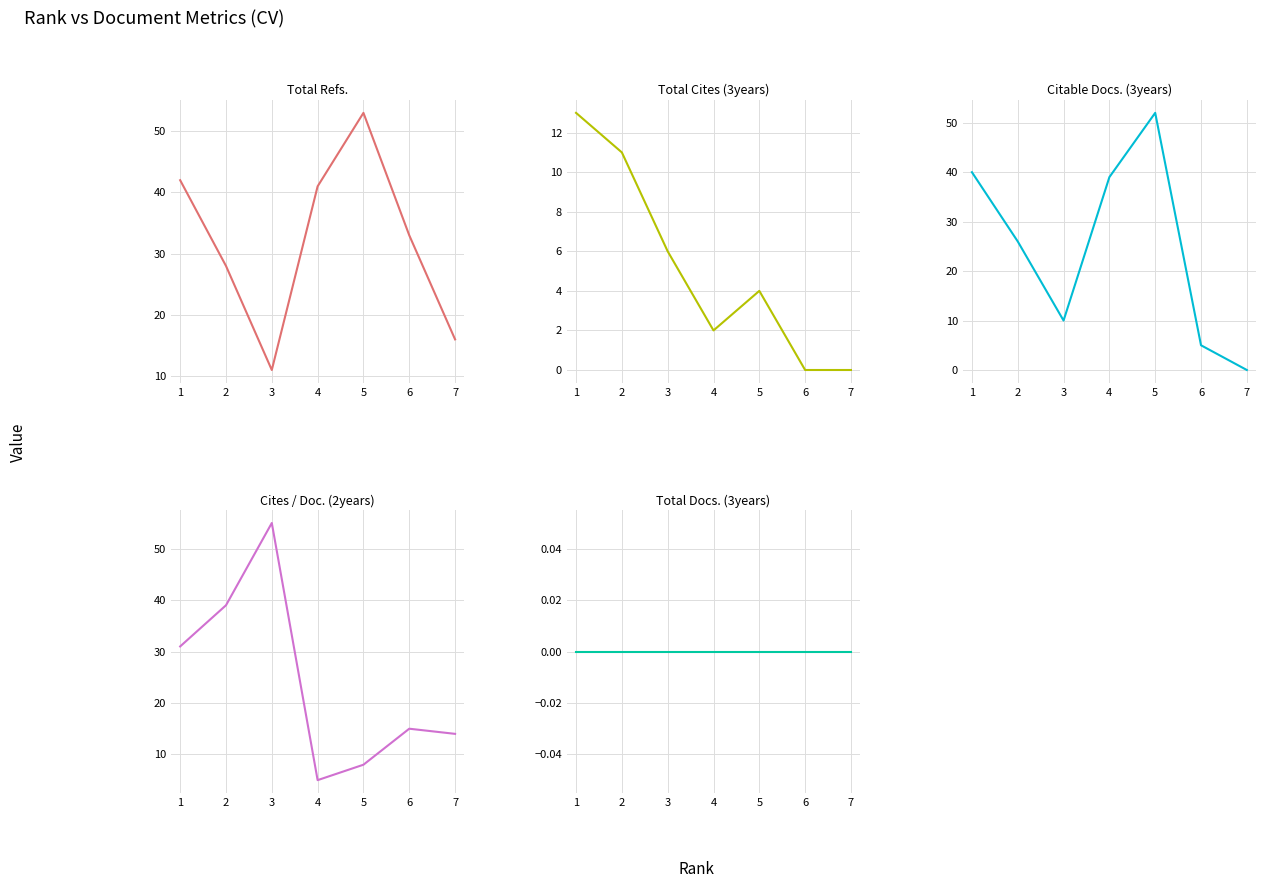

What are all the series names shown in the legend?

Total Refs., Total Cites (3years), Citable Docs. (3years), Cites / Doc. (2years), Total Docs. (3years)